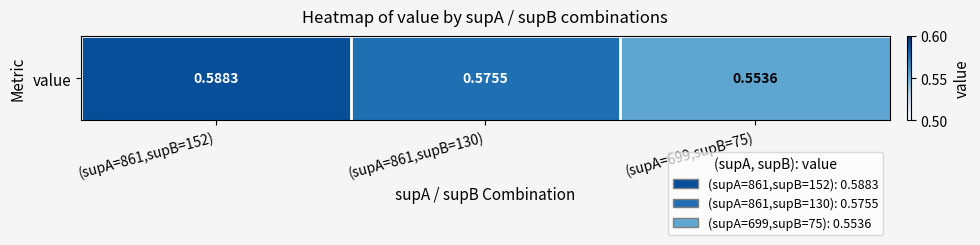

The value at (supA=699,supB=75) is 0.6. True or false?

True